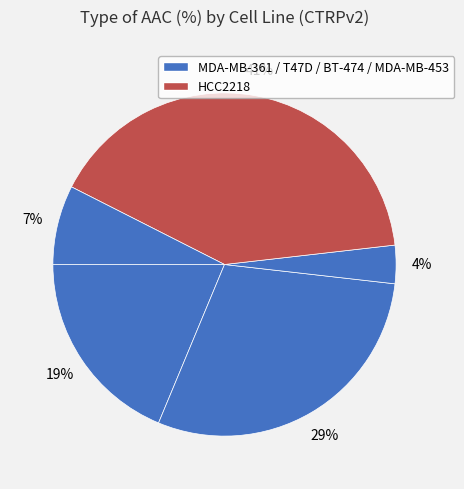

To the nearest percent, what is the average slice percentage?

20%